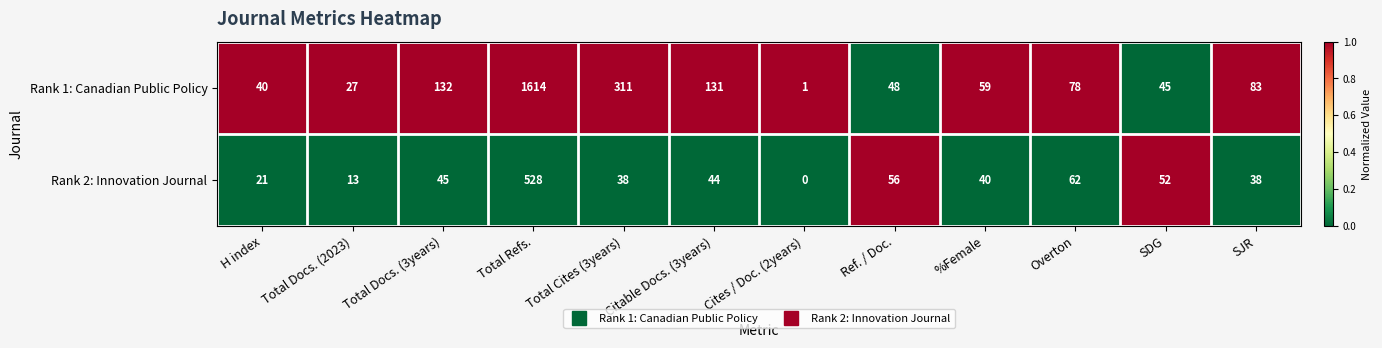

At which category is the sum across all series the highest?

Total Refs.